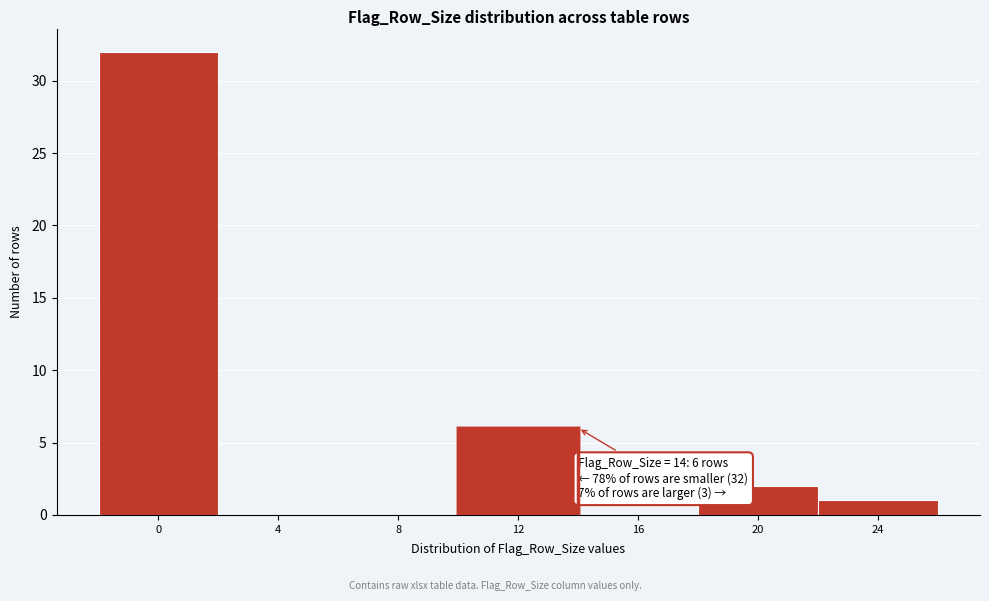

Reading right to left, list all the values displayed in this chart.

24=1	20=2	16=0	12=6	8=0	4=0	0=32